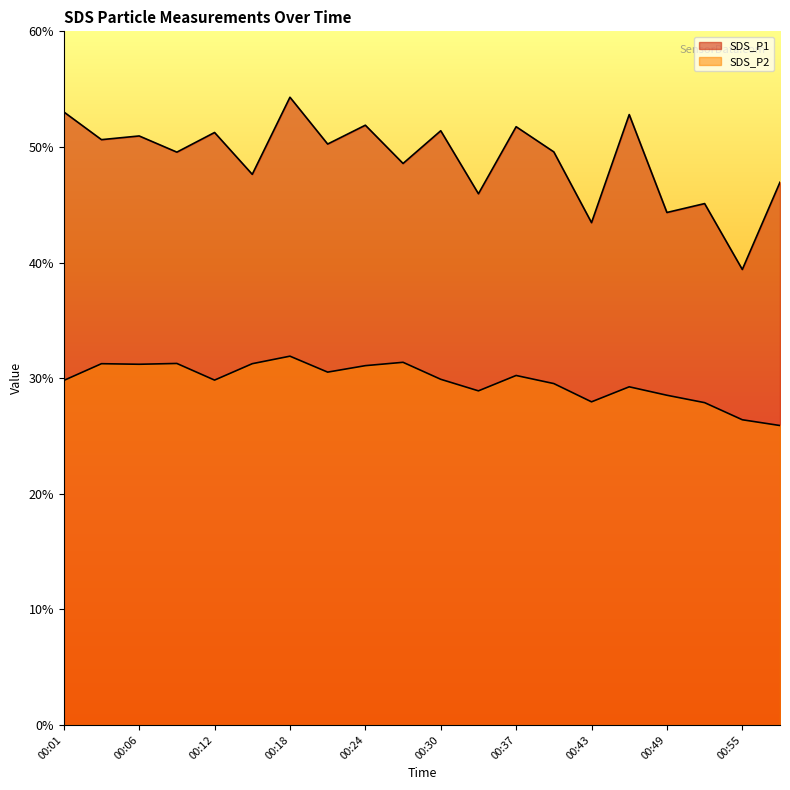

What is the value of the SDS_P2 point at the 8th from the left?

30.5